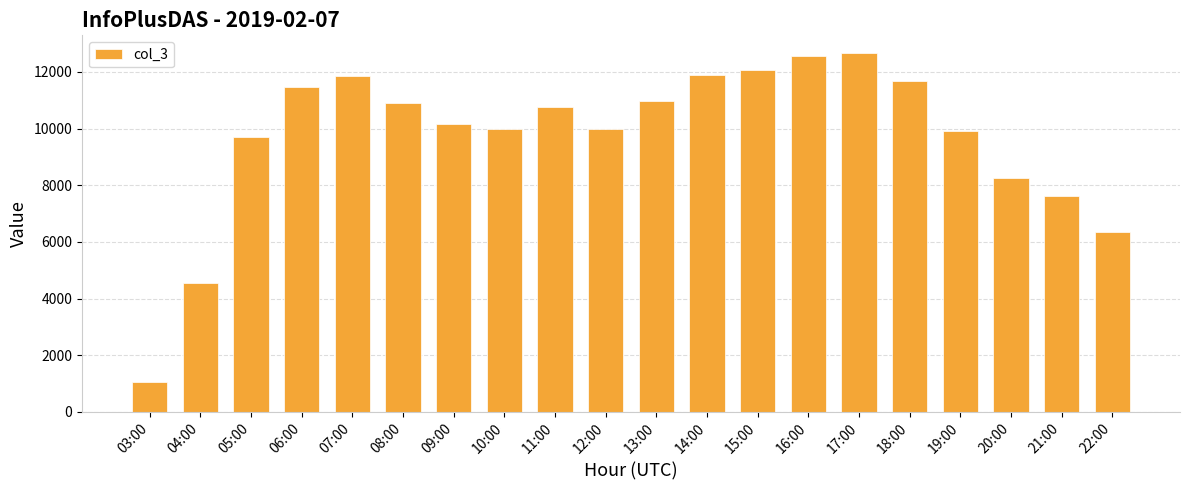

What is the average value?

9720